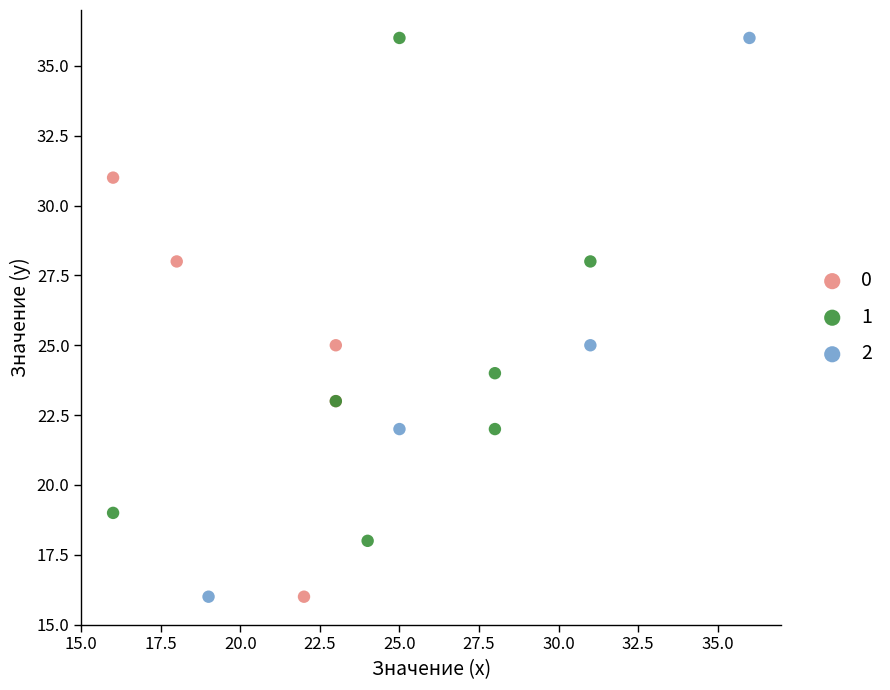

Which series has the widest spread of Y values?

2